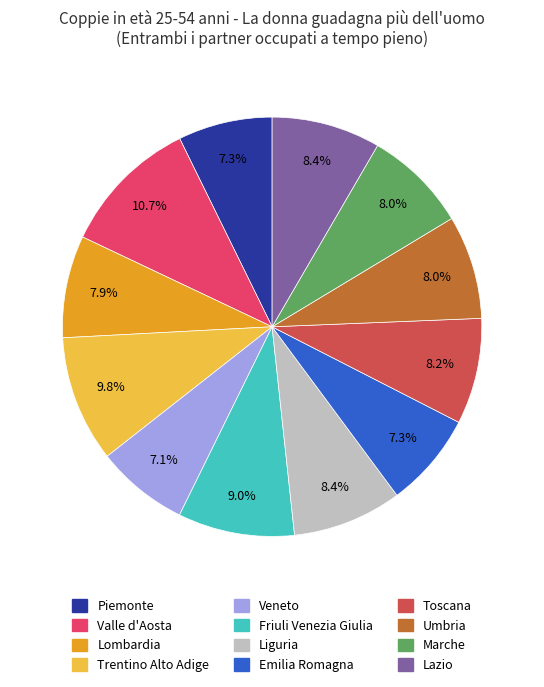

Is there any slice that represents more than half of the pie?

No